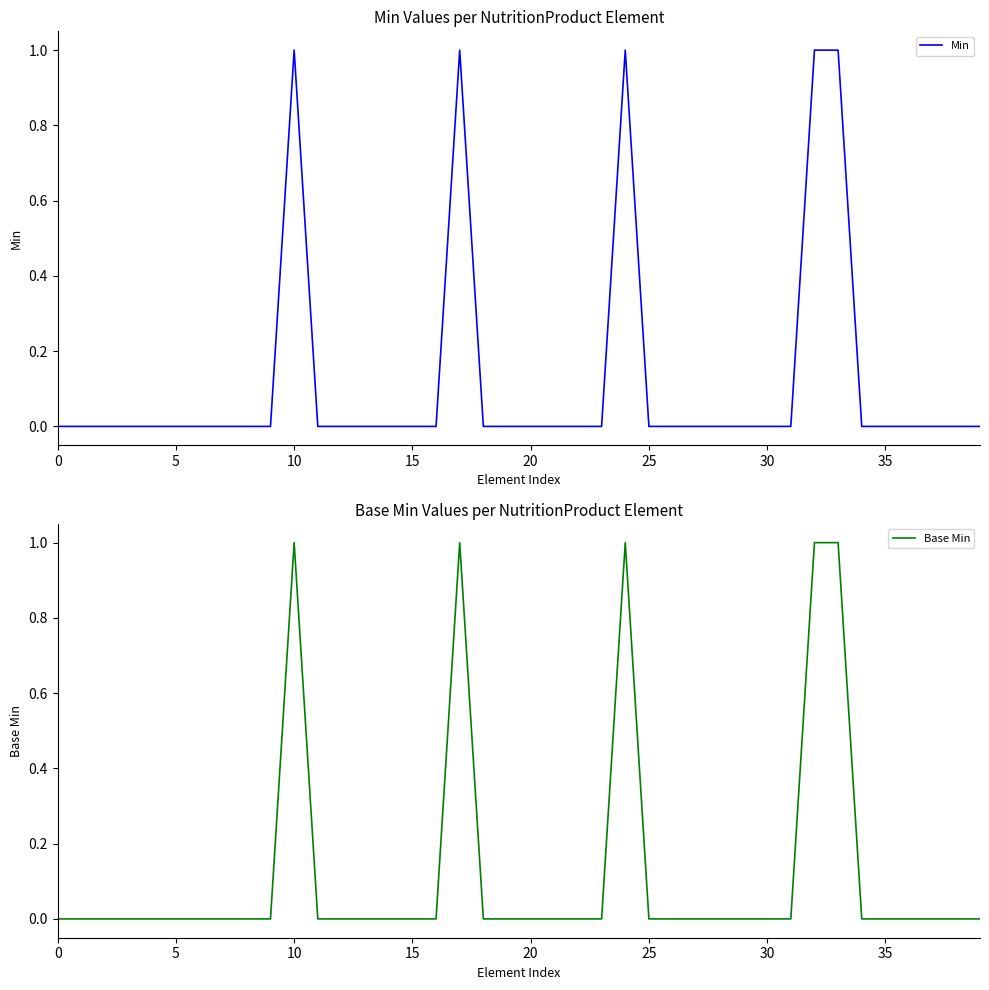

How many distinct data groups are displayed?

2